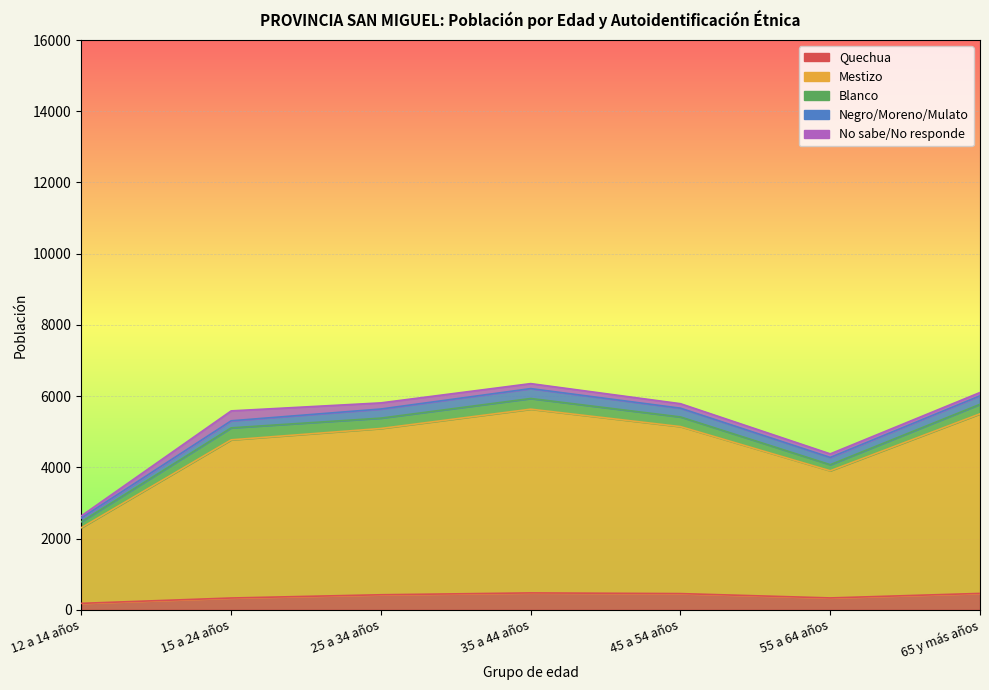

True or false: Quechua and Mestizo cross at least once.

False